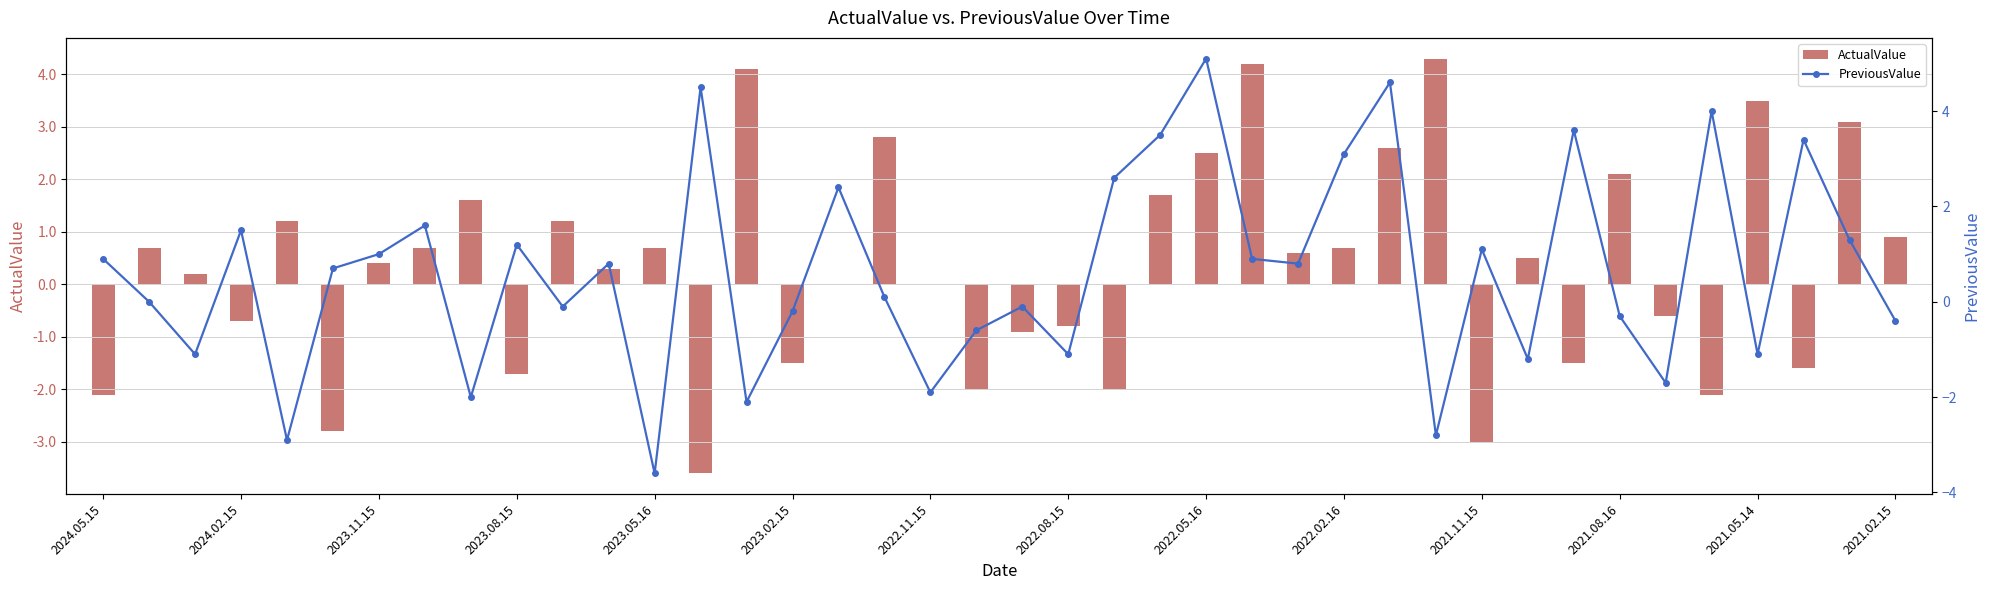

What is the value of the PreviousValue bar at the 27th from the left?

0.8